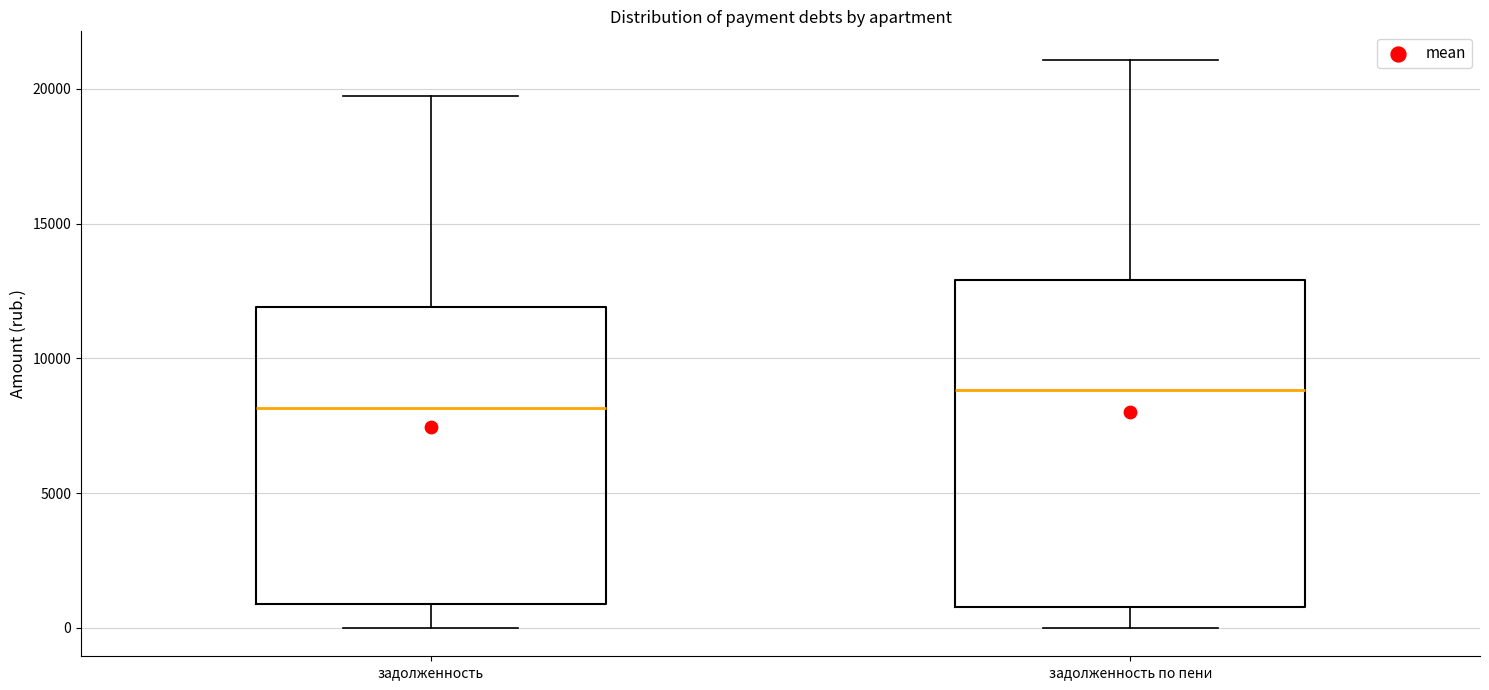

Reading left to right, transcribe this box plot: for each box, give where its median line is, the range the box spans, and where its two whiskers end, as read against the y-axis. The values are not printed on the chart, so give them approximately, as read against the axis.

задолженность: median 8000, box 1000 to 12000, whiskers 0 to 20000
задолженность по пени: median 9000, box 1000 to 13000, whiskers 0 to 21000